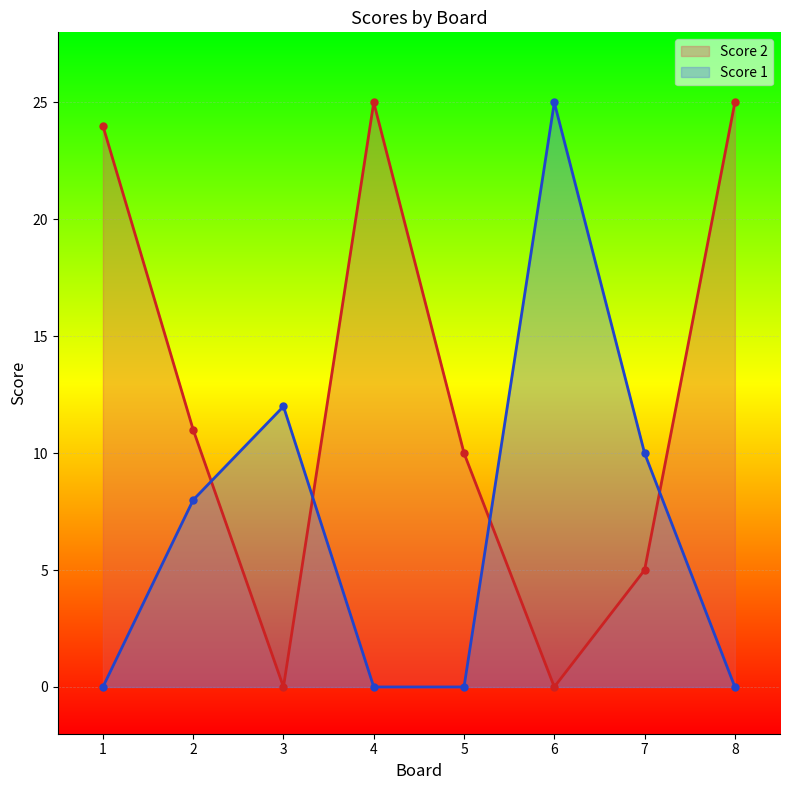

Reading left to right, list all the values displayed in this chart.

Score 2: 1=24	2=11	3=0	4=25	5=10	6=0	7=5	8=25
Score 1: 1=0	2=8	3=12	4=0	5=0	6=25	7=10	8=0